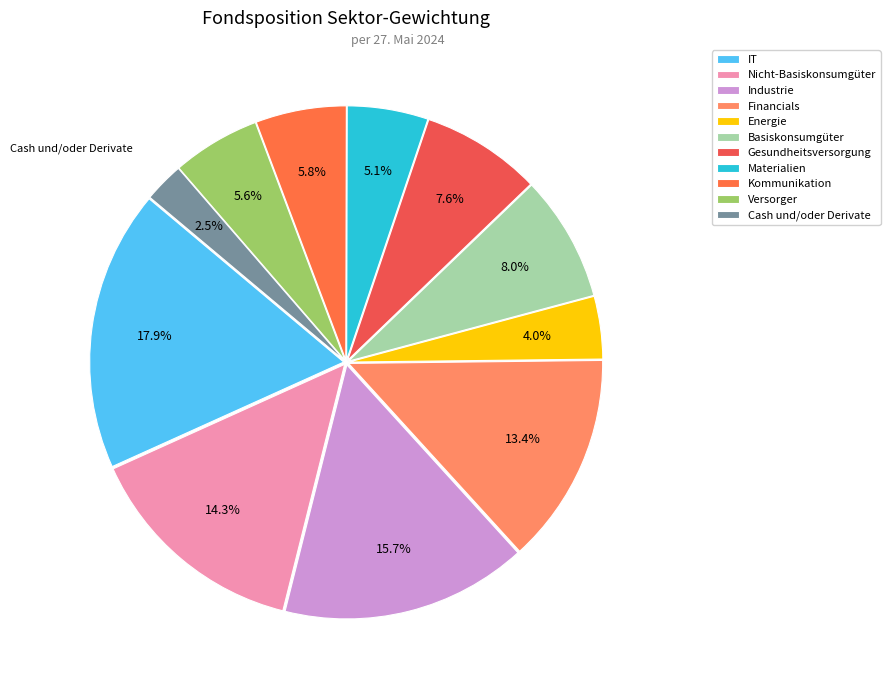

To the nearest percent, what portion does Nicht-Basiskonsumgüter represent?

14%